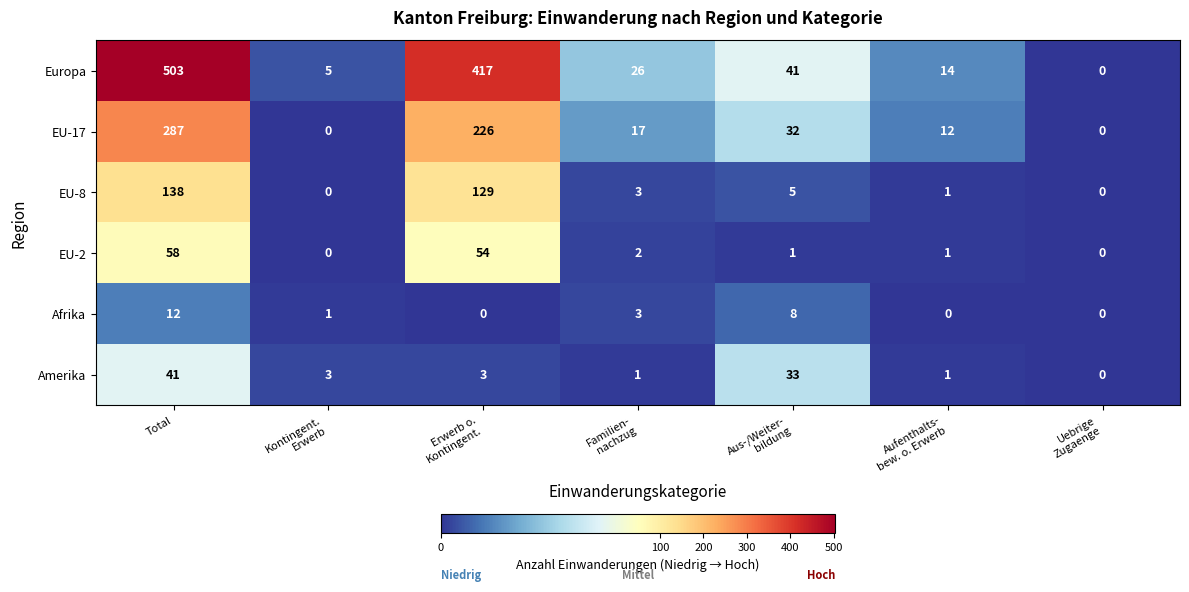

What is the difference between the maximum and minimum values in the Afrika series?

12